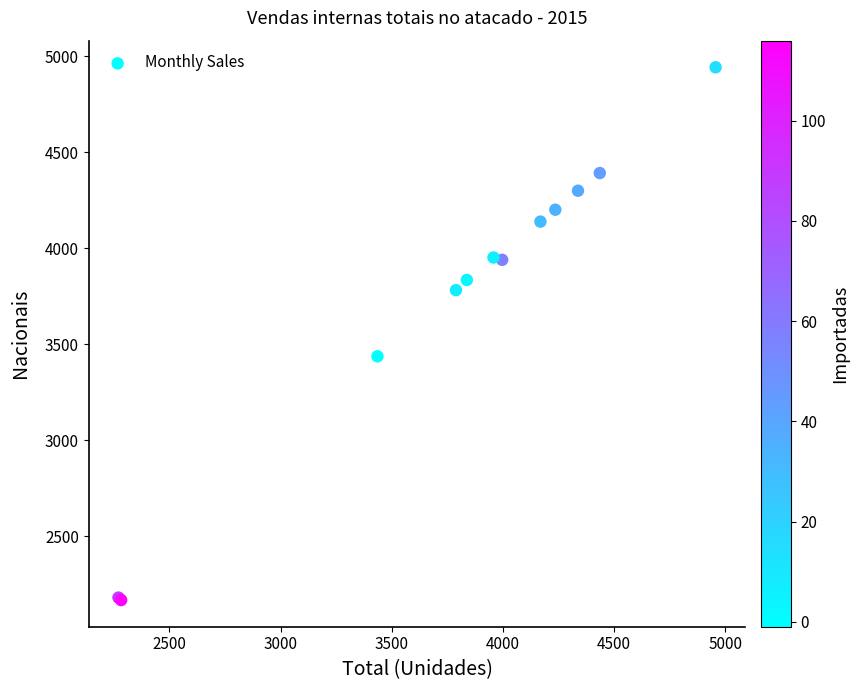

What Y value in the scatter plot is closest to 3555?

3437